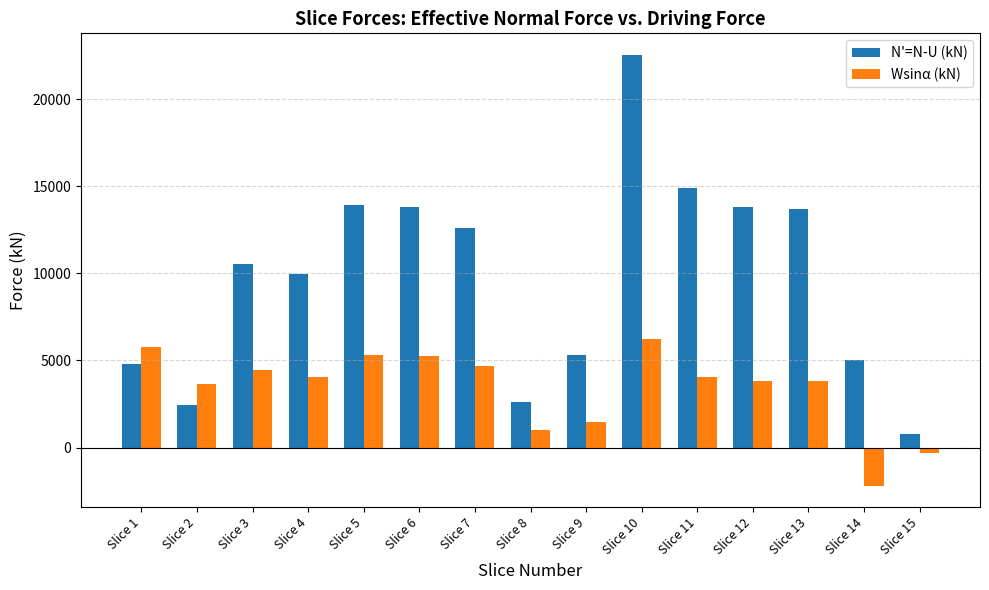

Which category has the highest value across all series?

Slice 10